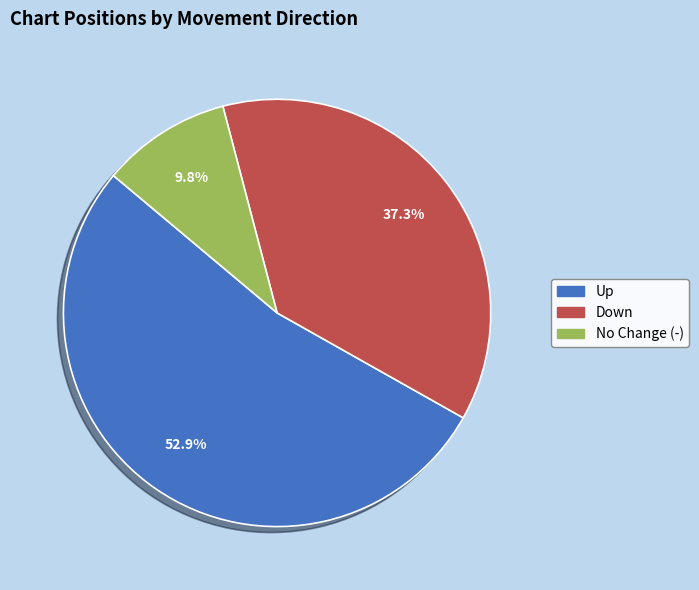

Does any single category account for the majority?

Yes